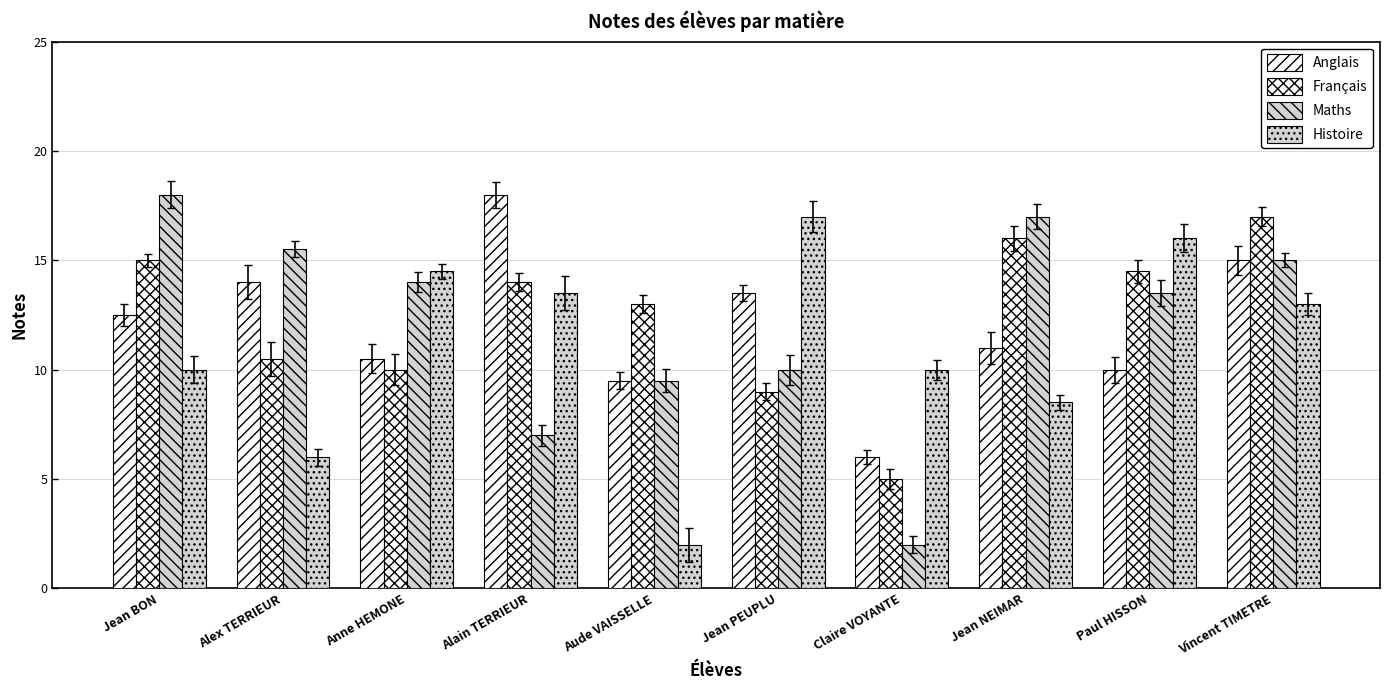

How many categories are shown in the chart?

10